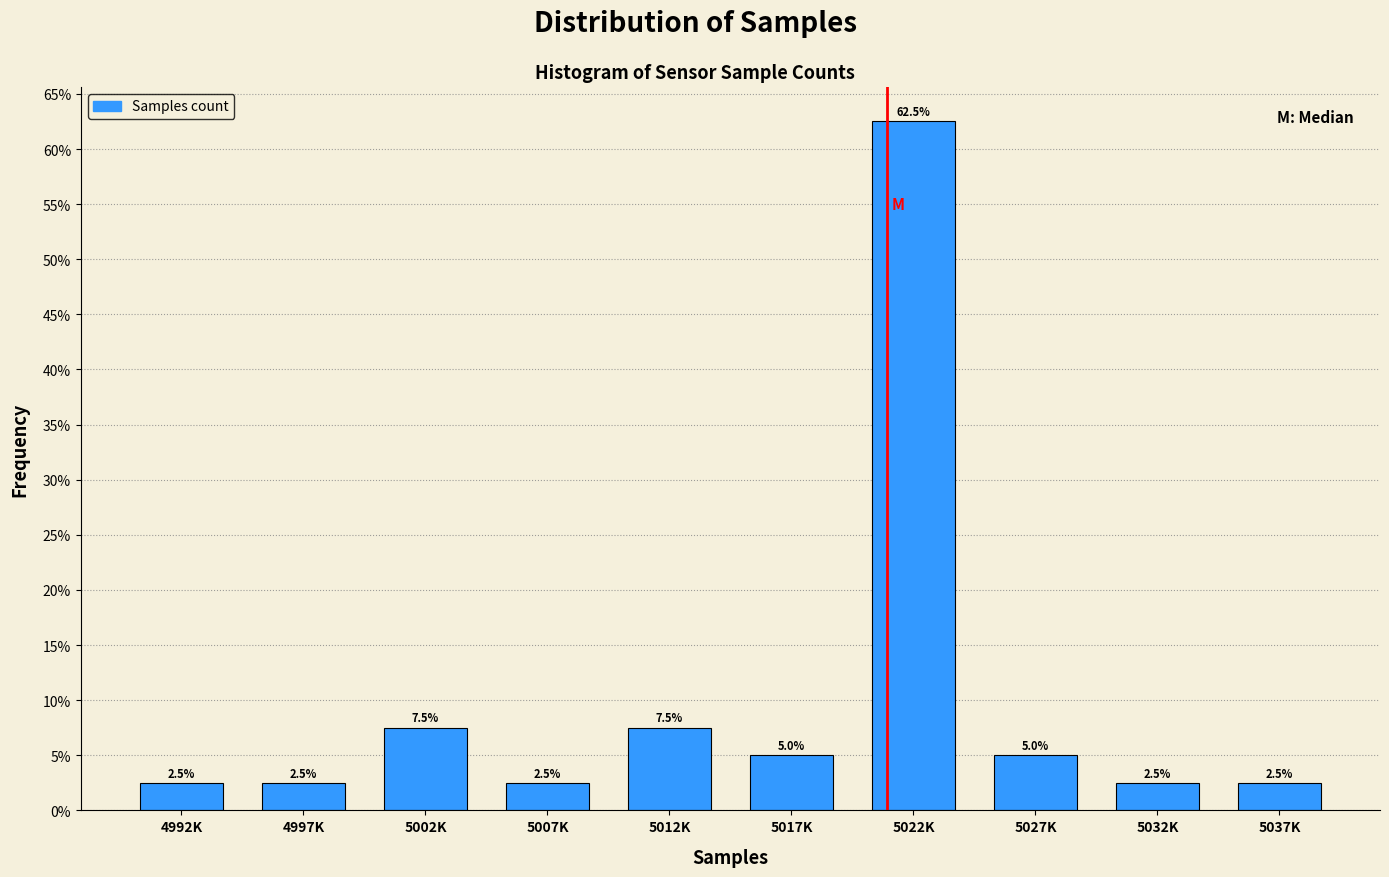

Reading left to right, extract all data points from this chart.

4992K=2.5	4997K=2.5	5002K=7.5	5007K=2.5	5012K=7.5	5017K=5.0	5022K=62.5	5027K=5.0	5032K=2.5	5037K=2.5